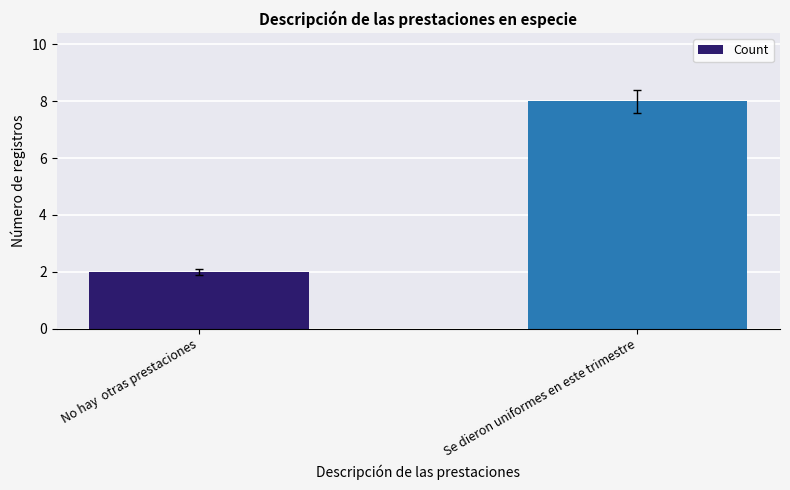

The chart shows a value of 8 at Se dieron uniformes en este trimestre. True or false?

True